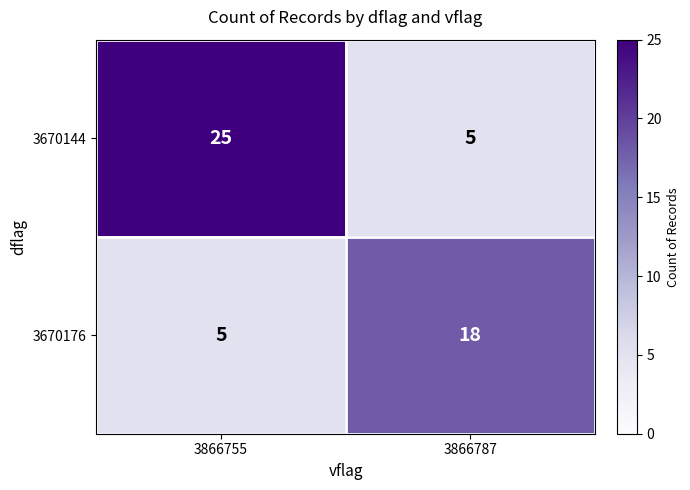

What is the average value of the 3670144 series?

15